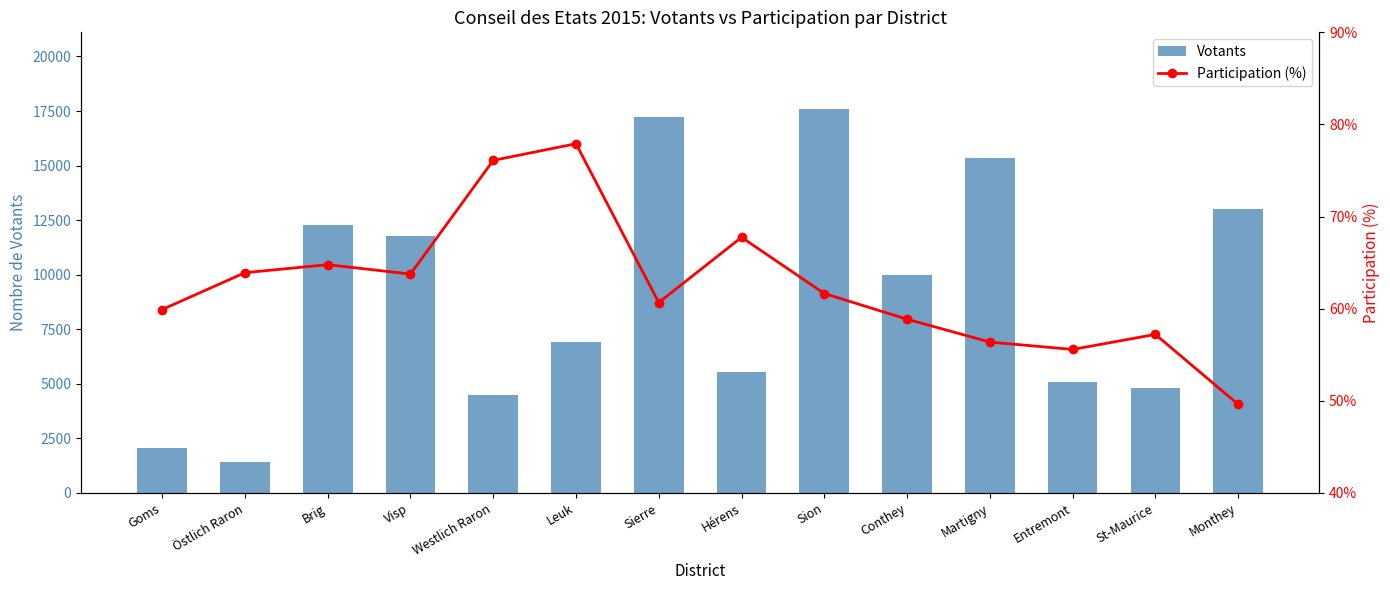

What is the difference between the second highest and second lowest values in the Participation (%) series?

20.5